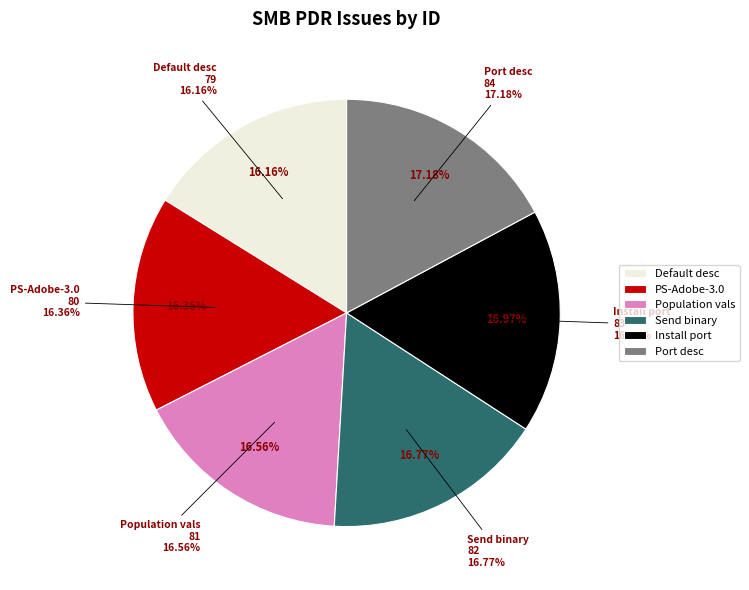

Which slice is the smallest?

smb.pdr: Default description